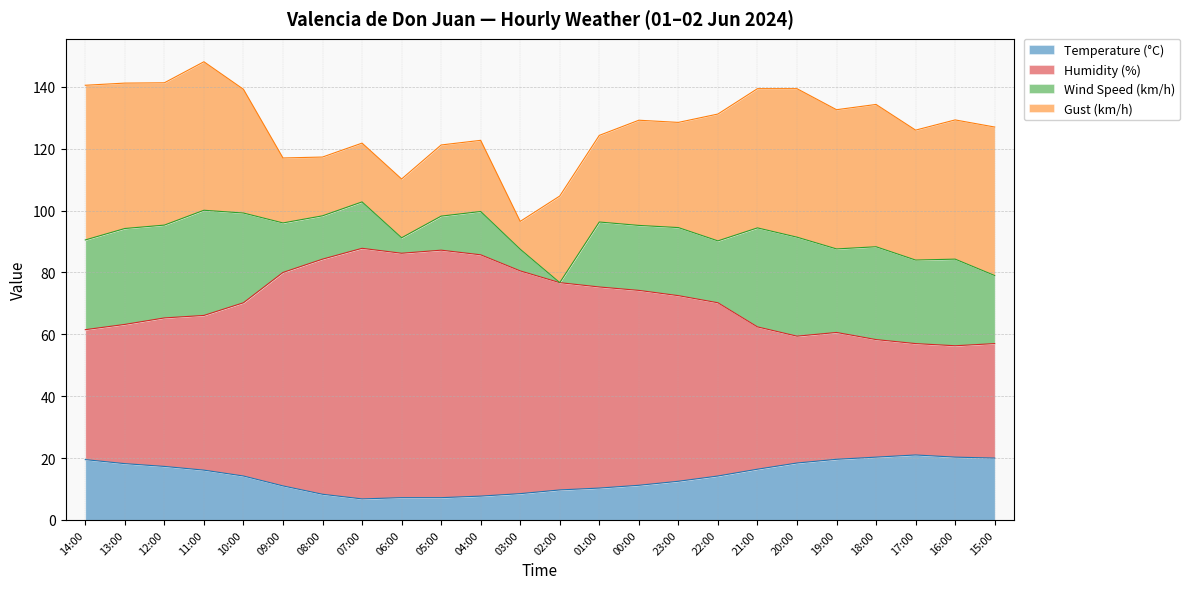

Where is the first local maximum for Temperature (°C)?

17:00